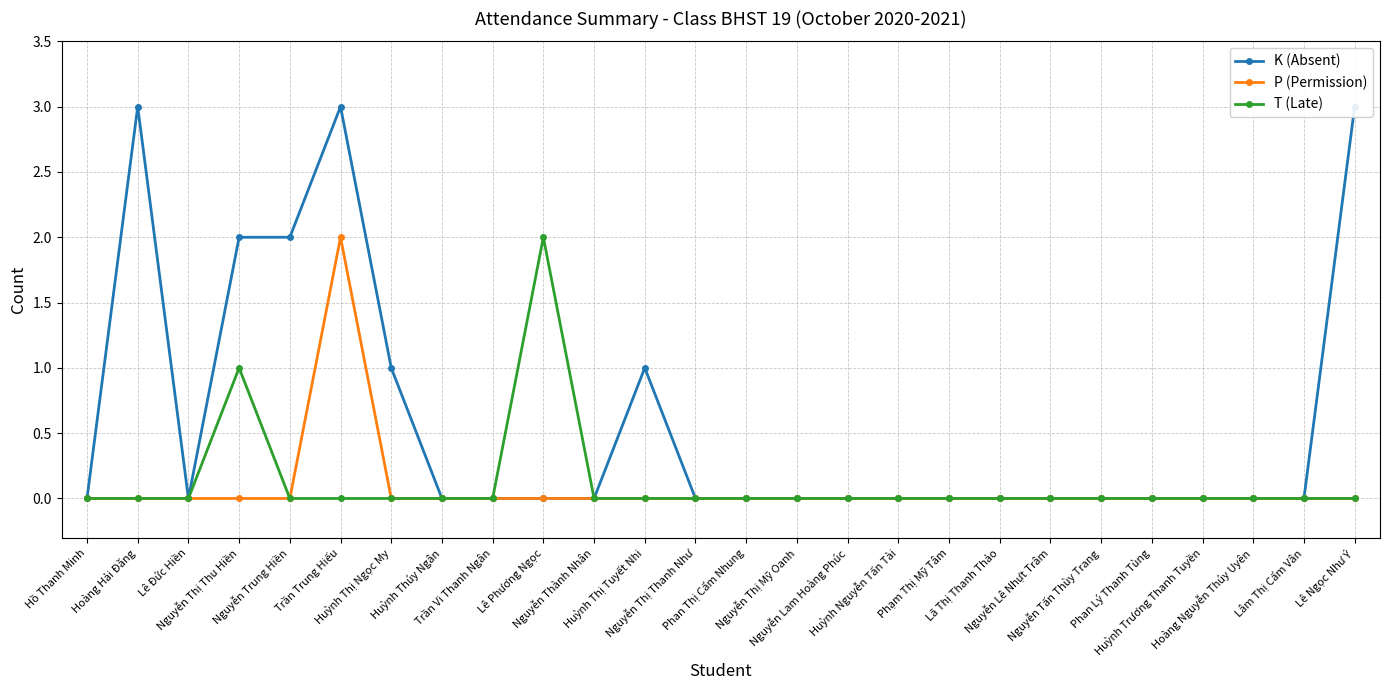

Count the K (Absent) values in the range 0 to 1.

21